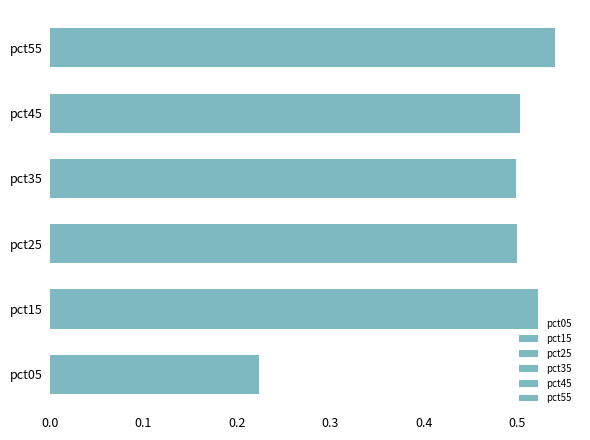

At which category does the chart reach its peak across all series?

pct55